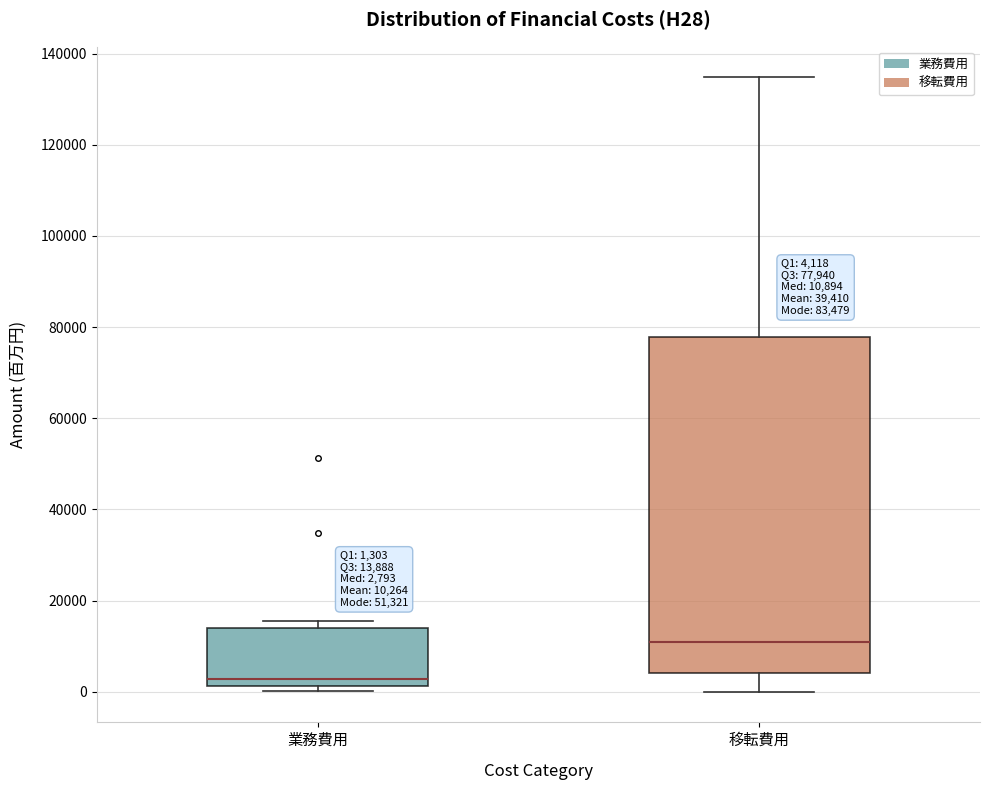

Comparing the boxes themselves (not the whiskers), which one is the tallest?

移転費用